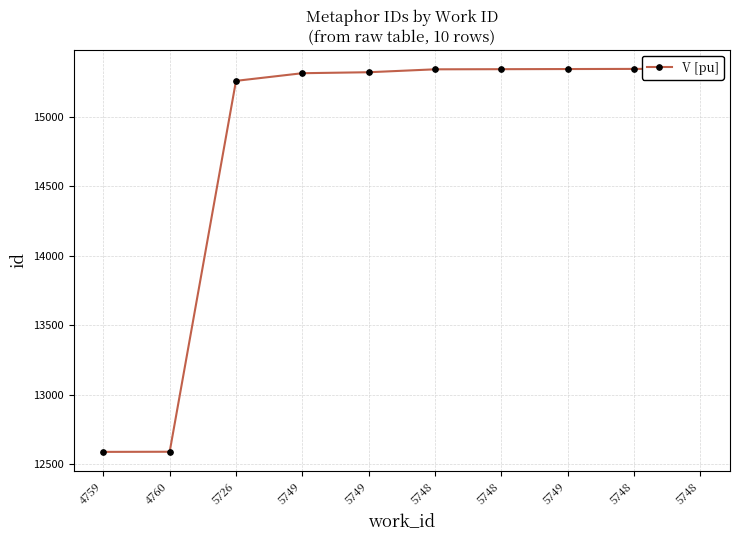

What is the value of the 2nd point from the left?

12590